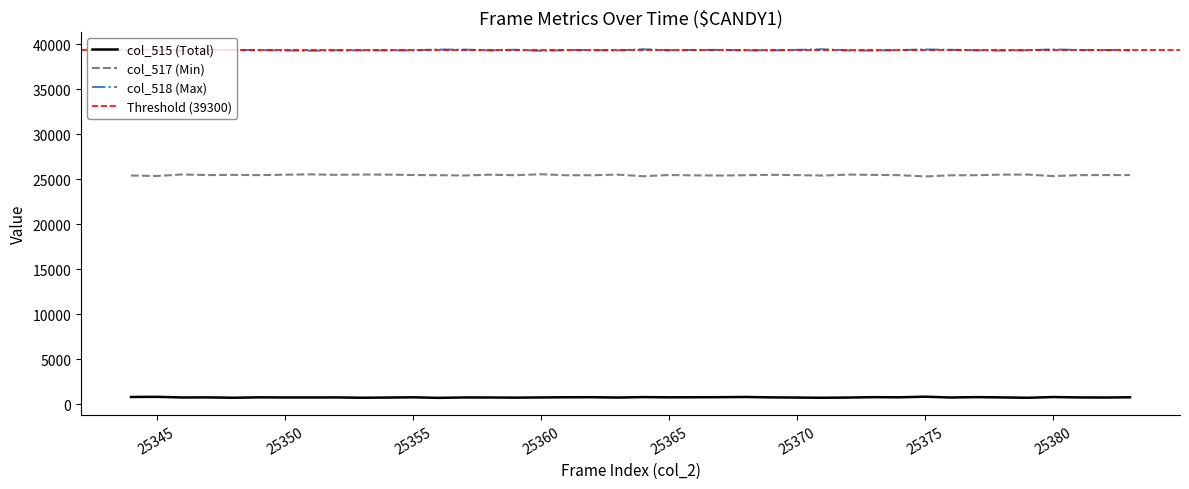

Rank the series by their maximum value, from lowest to highest.

col_515 (Total), col_517 (Min), col_518 (Max)